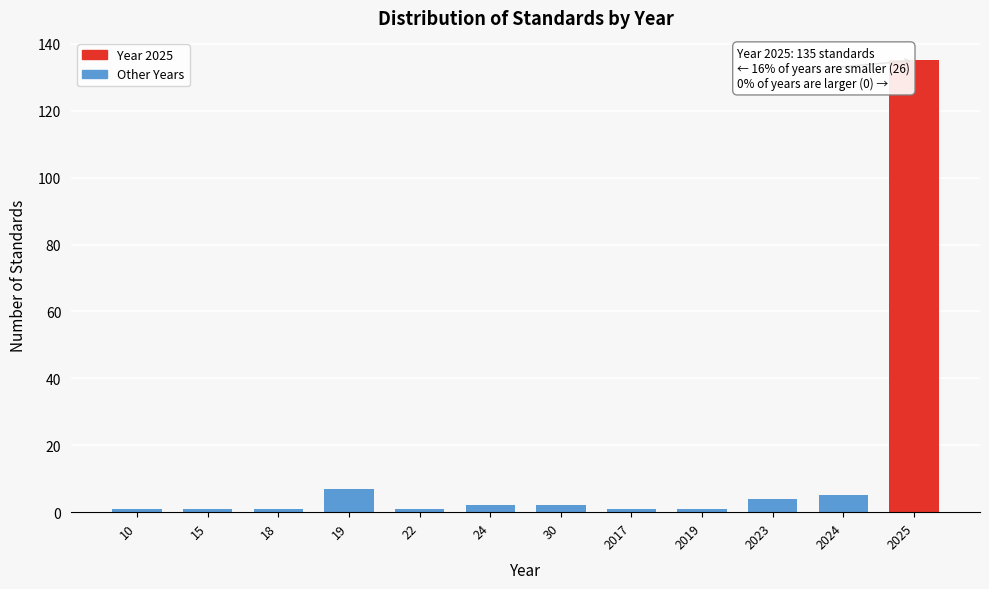

Reading left to right, extract all data points from this chart.

1	1	1	7	1	2	2	1	1	4	5	135